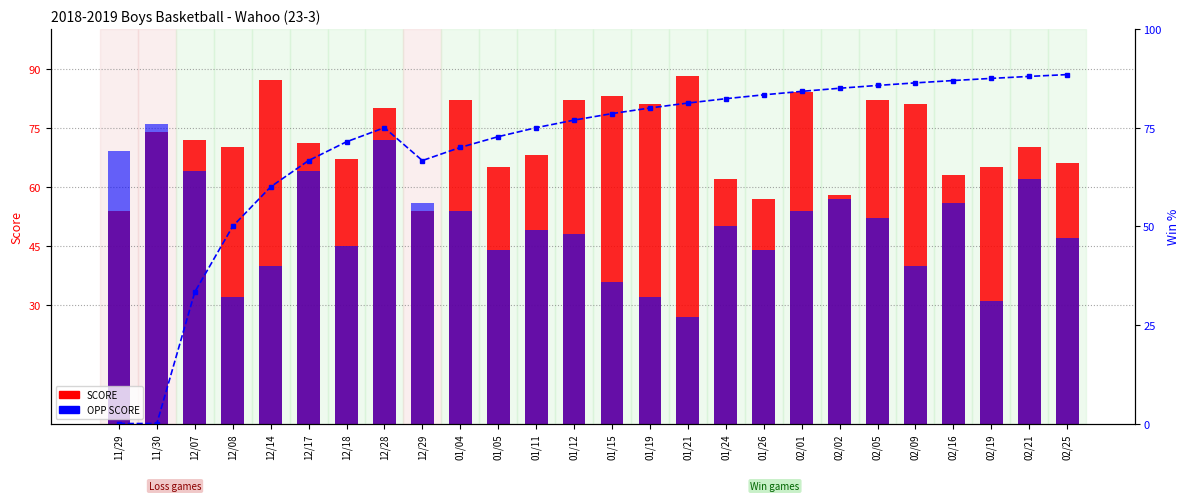

Between 02/09 and 12/17, which is larger?

02/09